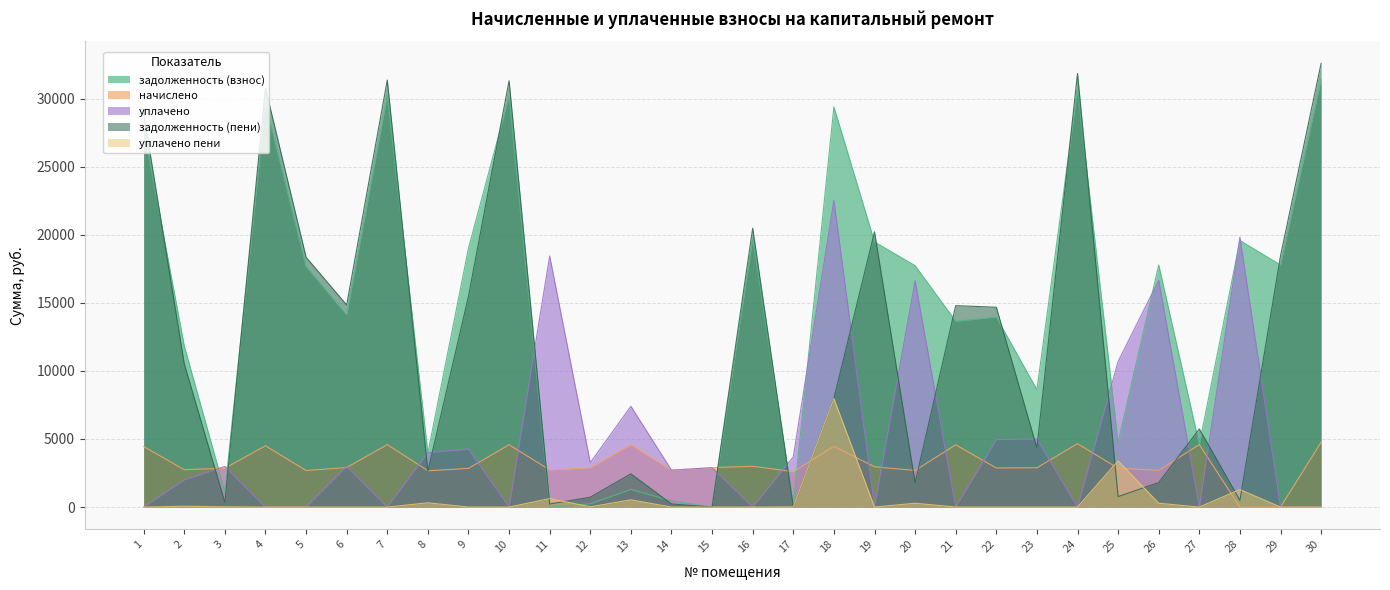

Is the value of задолженность (взнос) at 25 greater than the value of задолженность (пени) at 19?

No